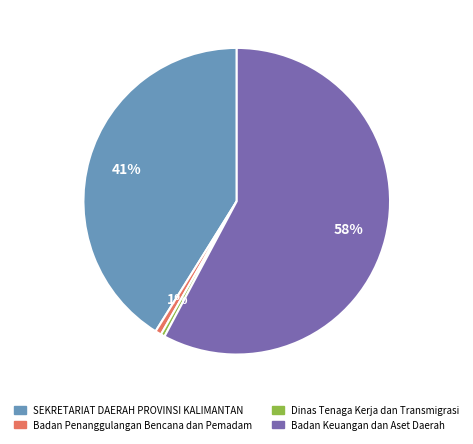

Is there a majority slice in this chart?

Yes